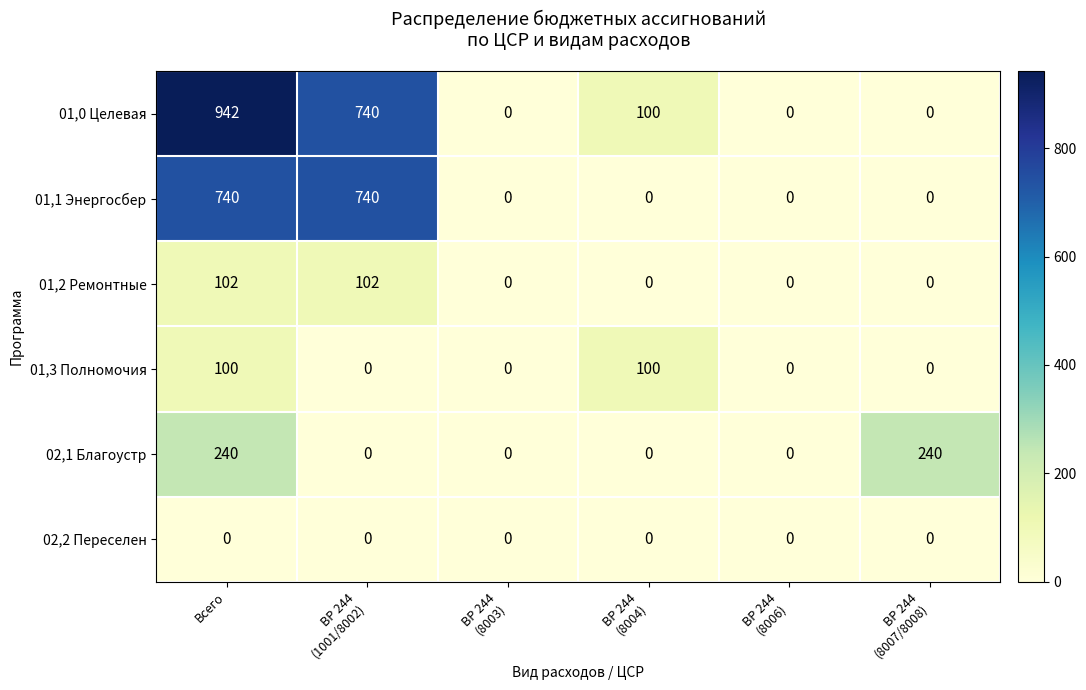

What is the difference between the maximum and minimum values in the 02,1 Благоустр series?

240